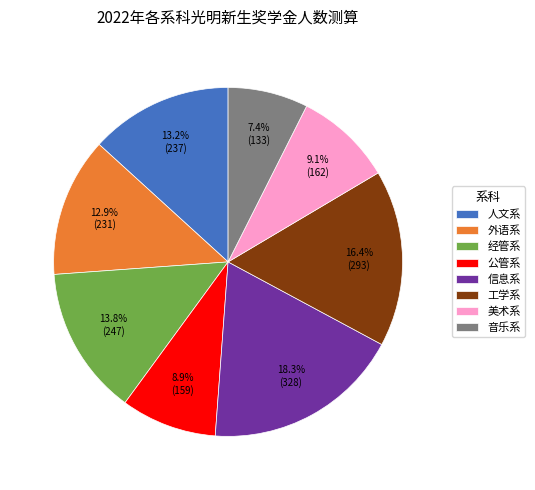

To the nearest percent, what is the difference between the largest and smallest slice percentages?

11%